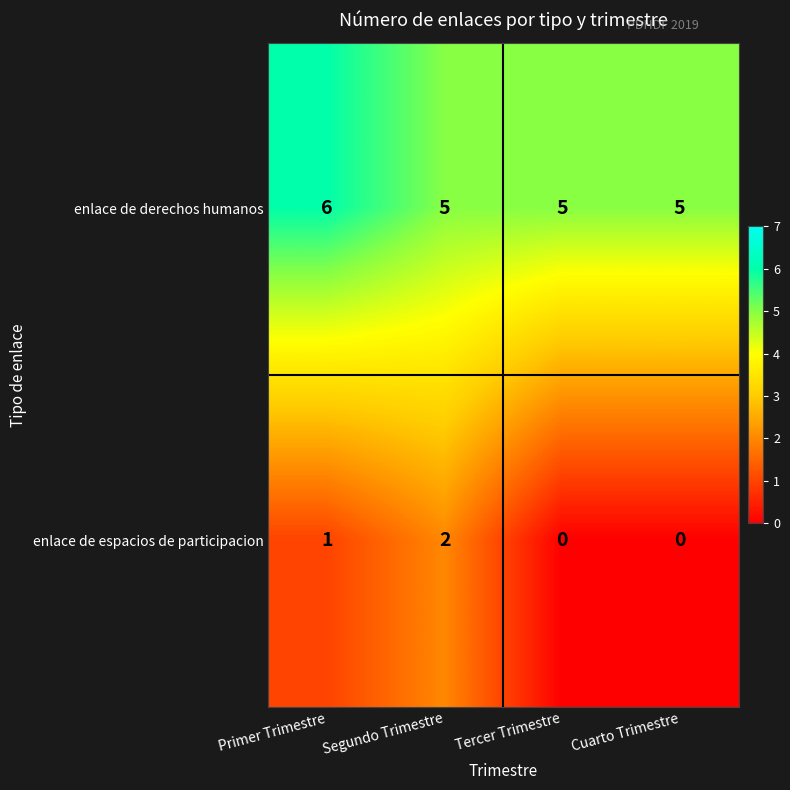

What is the sum of all enlace de espacios de participacion values?

3